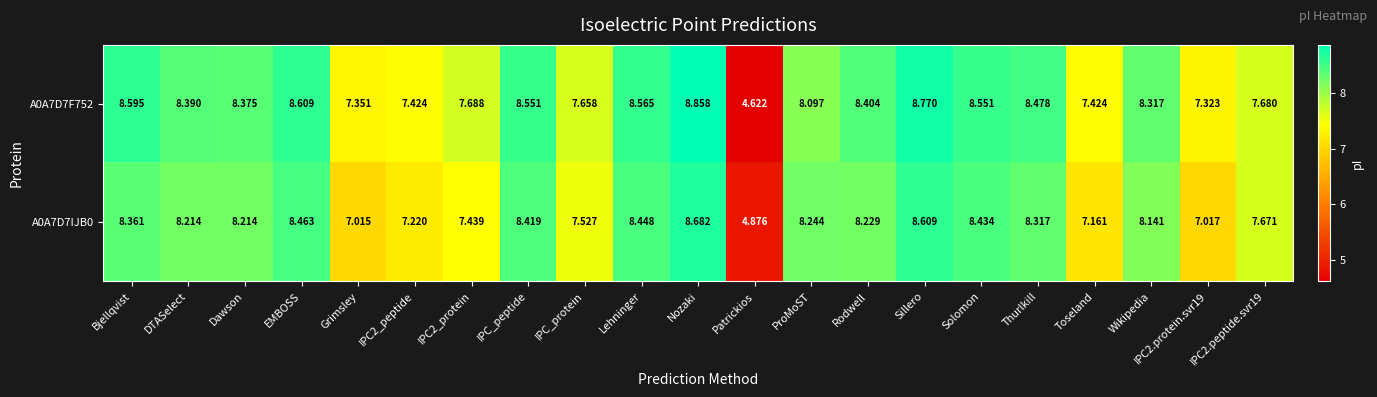

Which series has the largest total across all categories?

A0A7D7F752